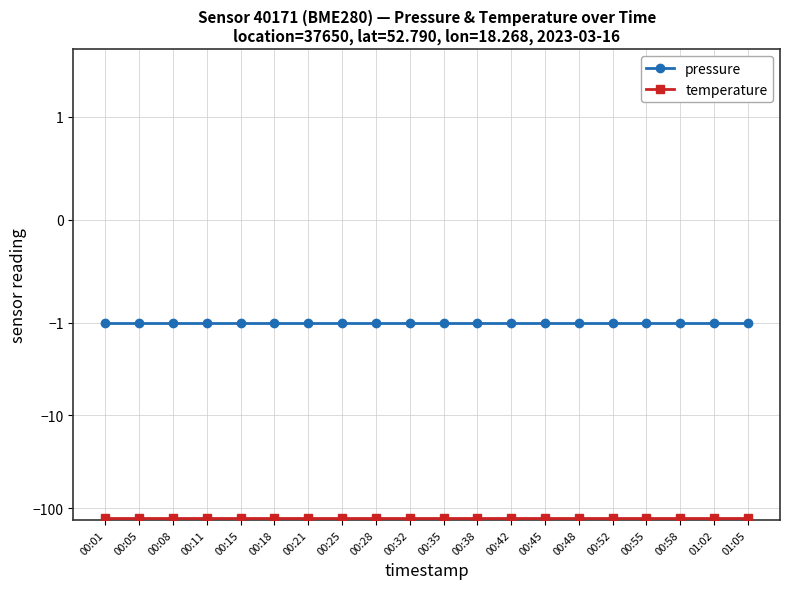

Where is temperature nearest to the value -128?

00:01